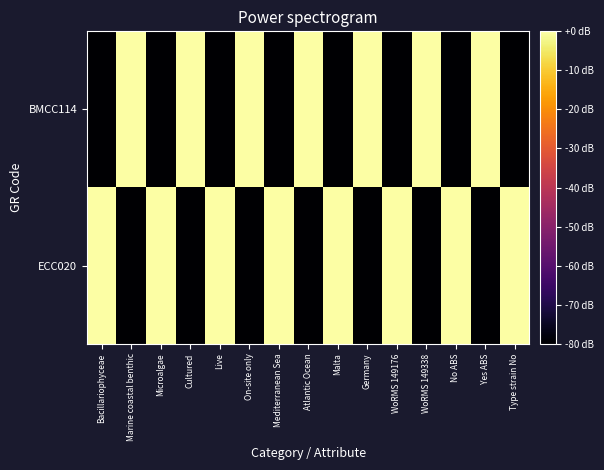

List the series in order of their peak value, lowest first.

BMCC114, ECC020